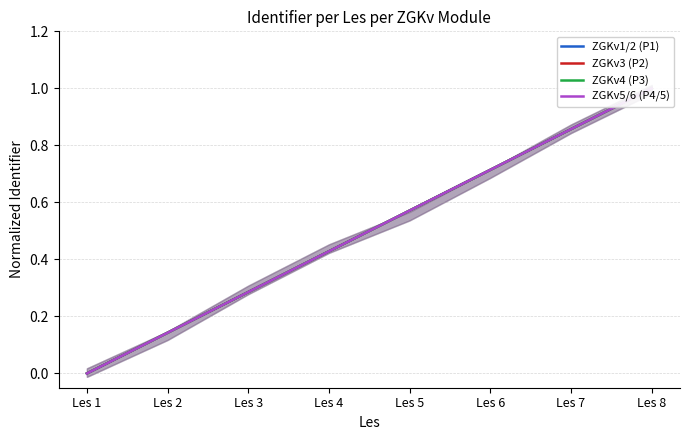

How many data points in ZGKv5/6 (P4/5) are above 0?

7